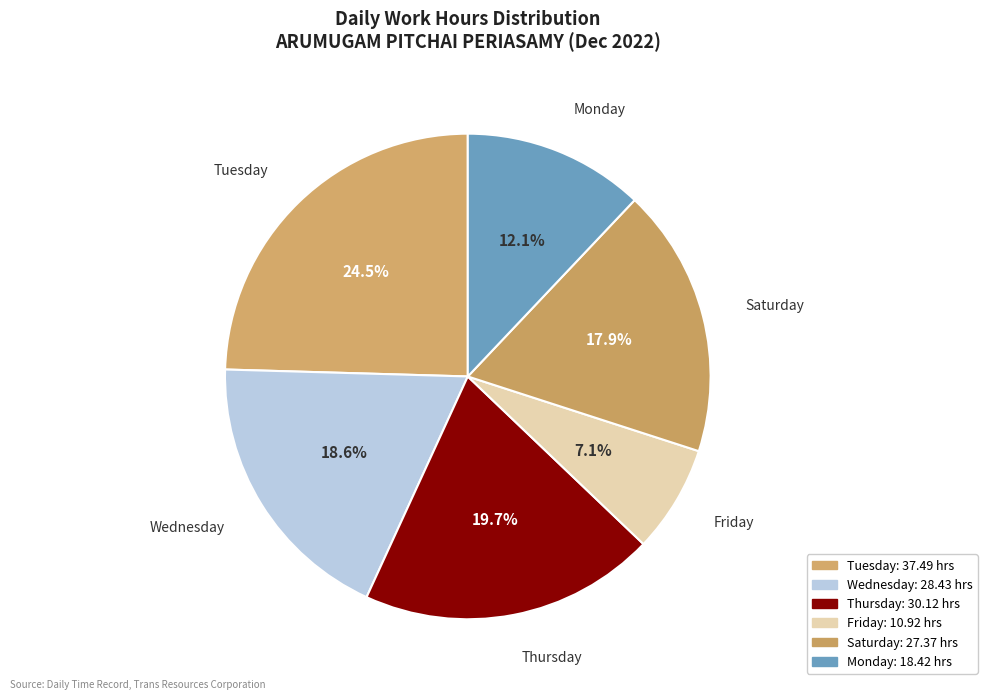

How many slices are in this pie chart?

6